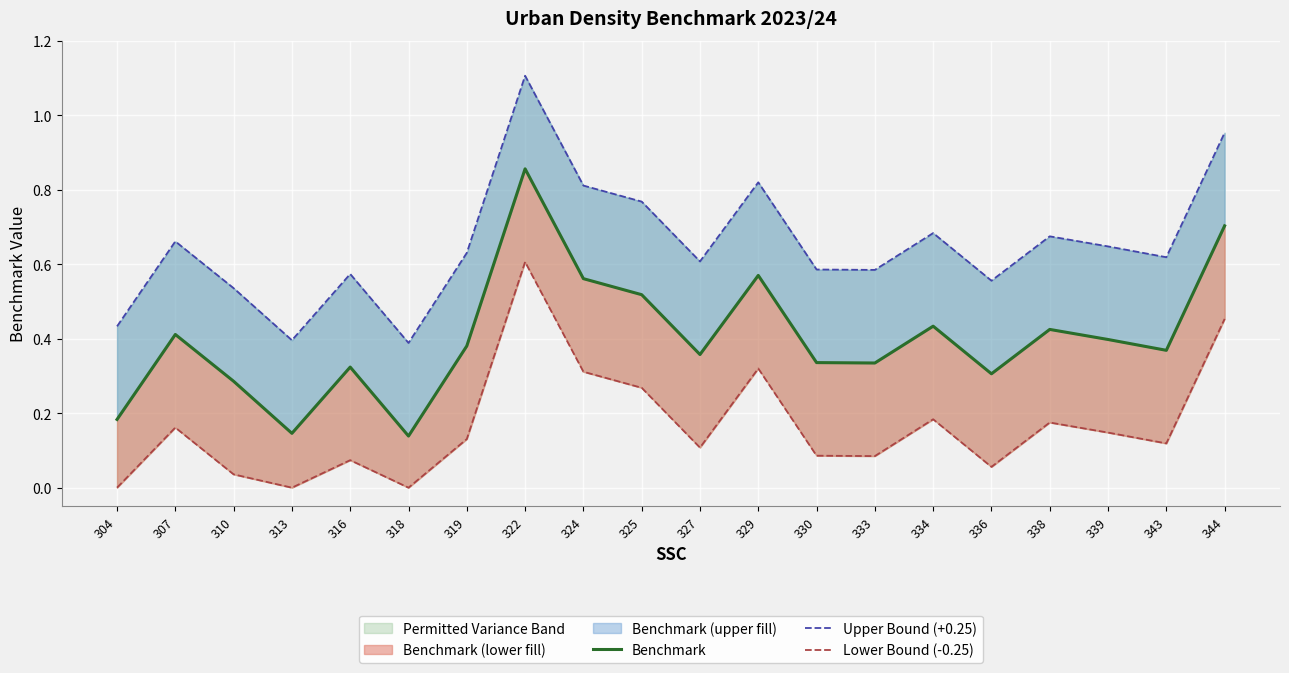

Where is the first local maximum for Lower Bound (-0.25)?

307